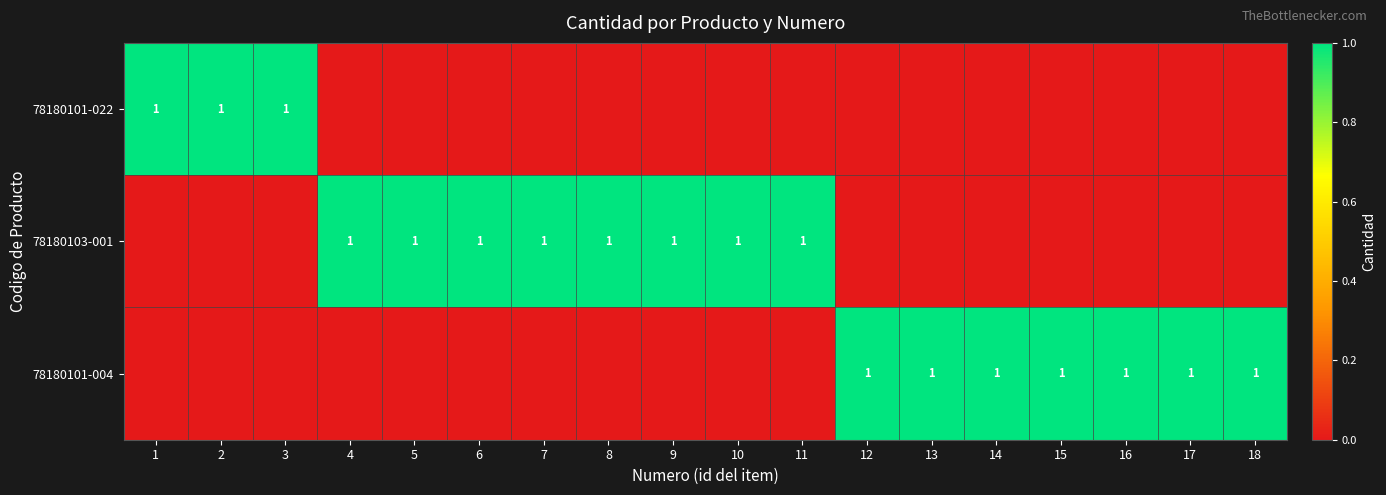

The value of 78180101-004 at 17 is 1. True or false?

True